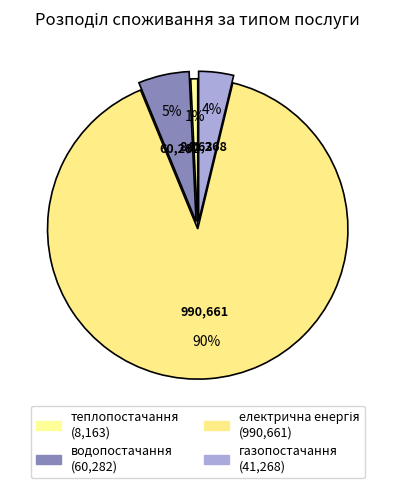

How many segments does this pie chart have?

4